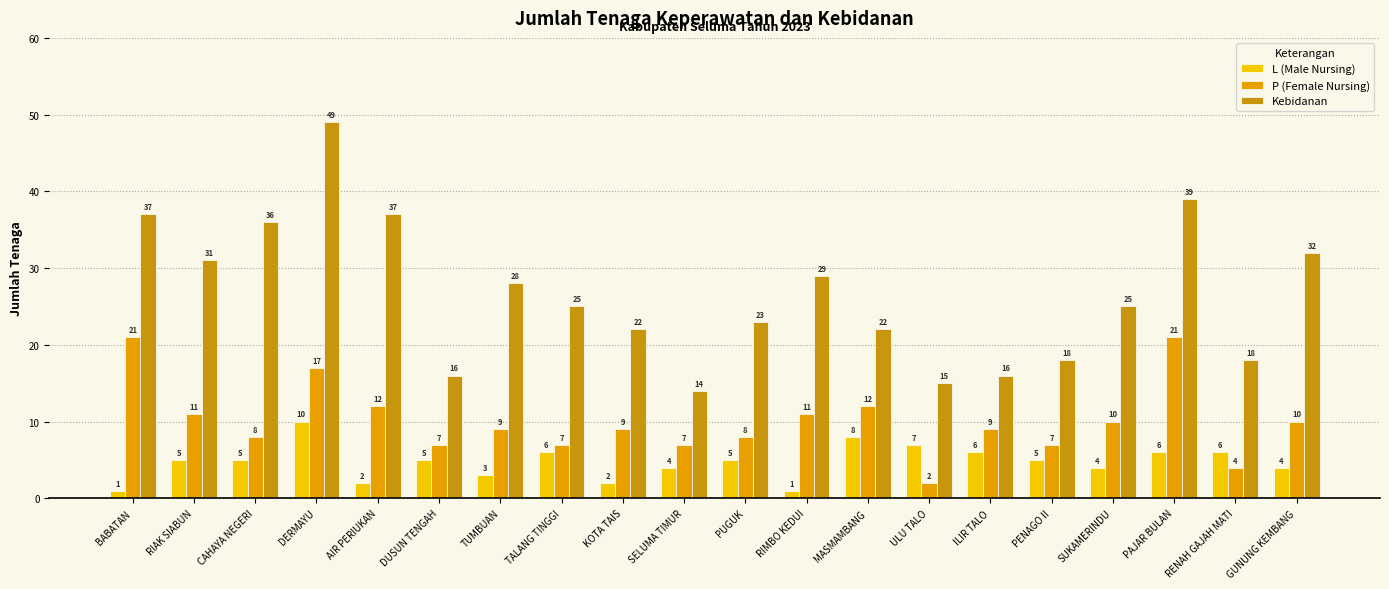

How many data points in Kebidanan are less than 25?

9